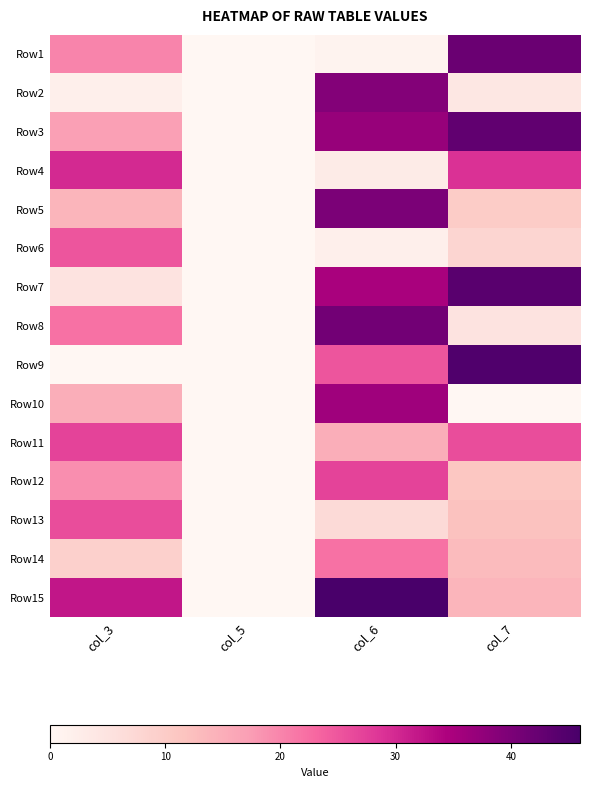

Reading right to left, what are all the values shown in this chart?

Row1: col_7=42	col_6=1	col_5=0	col_3=20
Row2: col_7=4	col_6=39	col_5=0	col_3=2
Row3: col_7=43	col_6=37	col_5=0	col_3=17
Row4: col_7=29	col_6=3	col_5=0	col_3=30
Row5: col_7=10	col_6=40	col_5=0	col_3=14
Row6: col_7=8	col_6=2	col_5=0	col_3=25
Row7: col_7=44	col_6=35	col_5=0	col_3=5
Row8: col_7=5	col_6=41	col_5=0	col_3=22
Row9: col_7=45	col_6=25	col_5=0	col_3=0
Row10: col_7=0	col_6=36	col_5=0	col_3=15
Row11: col_7=26	col_6=15	col_5=0	col_3=27
Row12: col_7=11	col_6=27	col_5=0	col_3=19
Row13: col_7=12	col_6=7	col_5=0	col_3=26
Row14: col_7=13	col_6=22	col_5=0	col_3=9
Row15: col_7=14	col_6=46	col_5=0	col_3=32